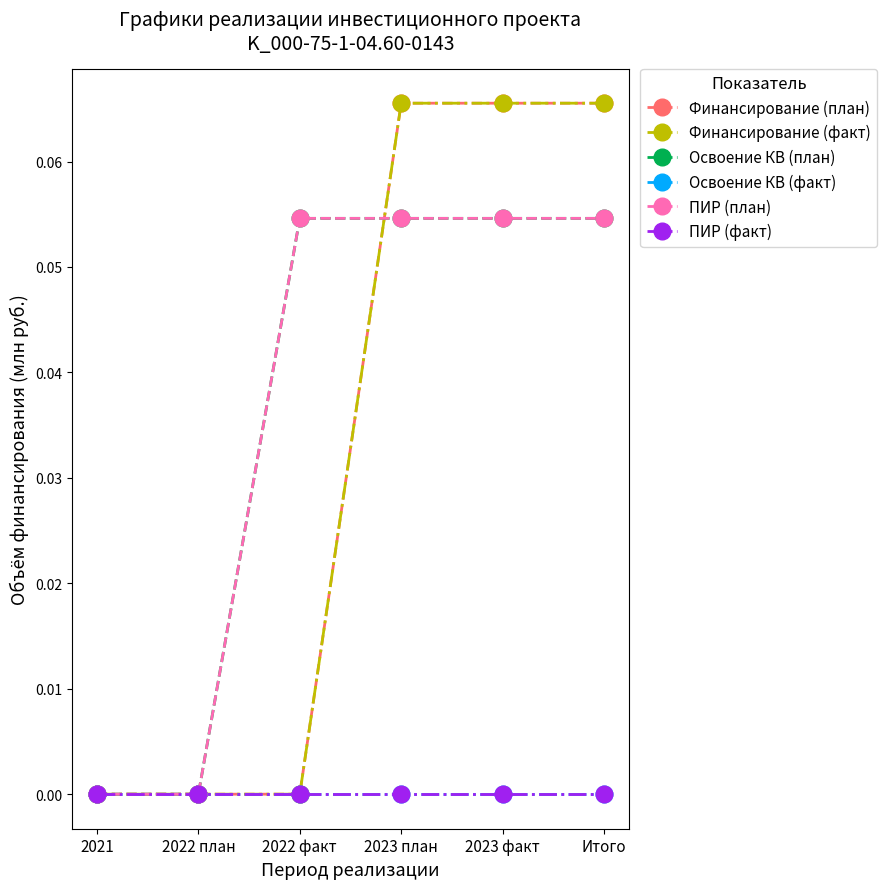

The value of Освоение КВ (план) at 2022 факт is 0.0. True or false?

False